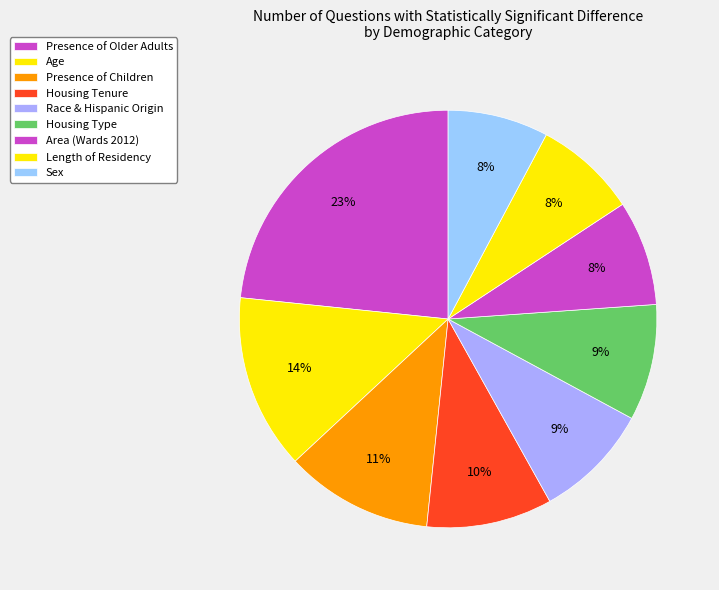

Does Area (Wards 2012) represent more than half of the total?

No